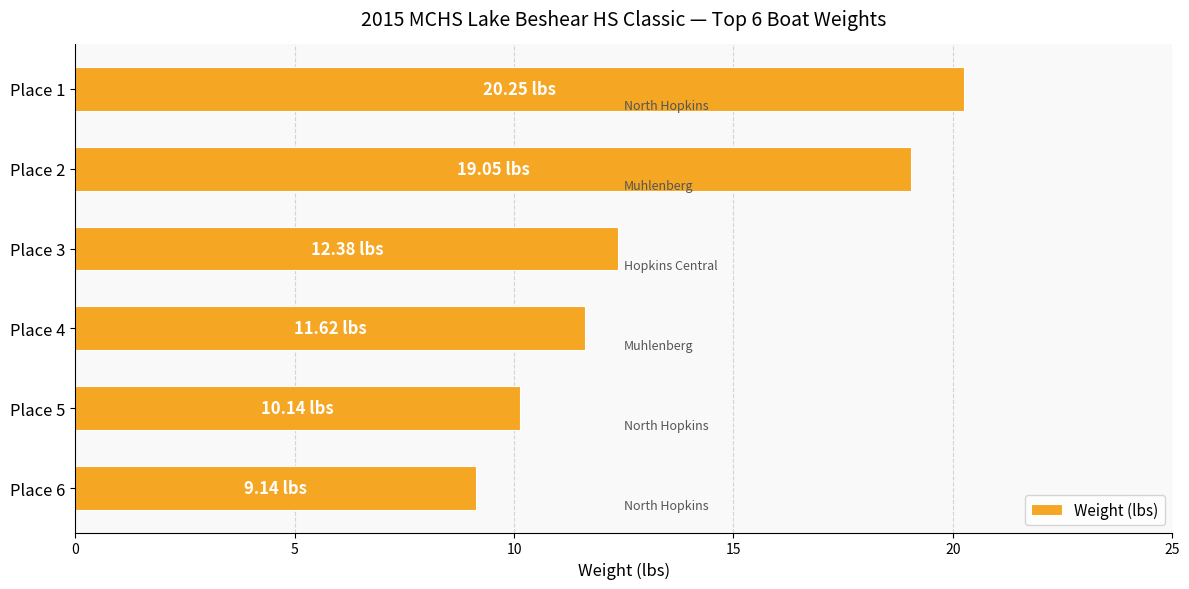

Which has a higher value, Place 6 or Place 2?

Place 2